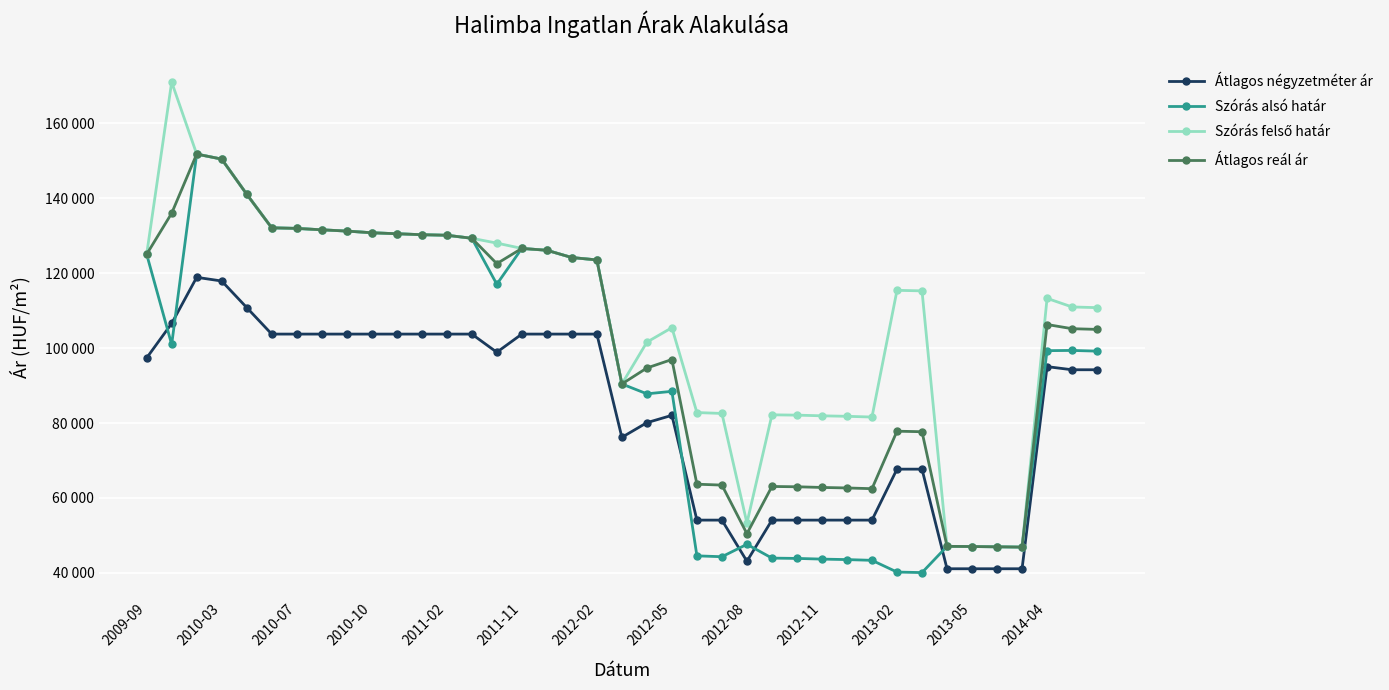

Does the chart have visible grid lines?

Yes